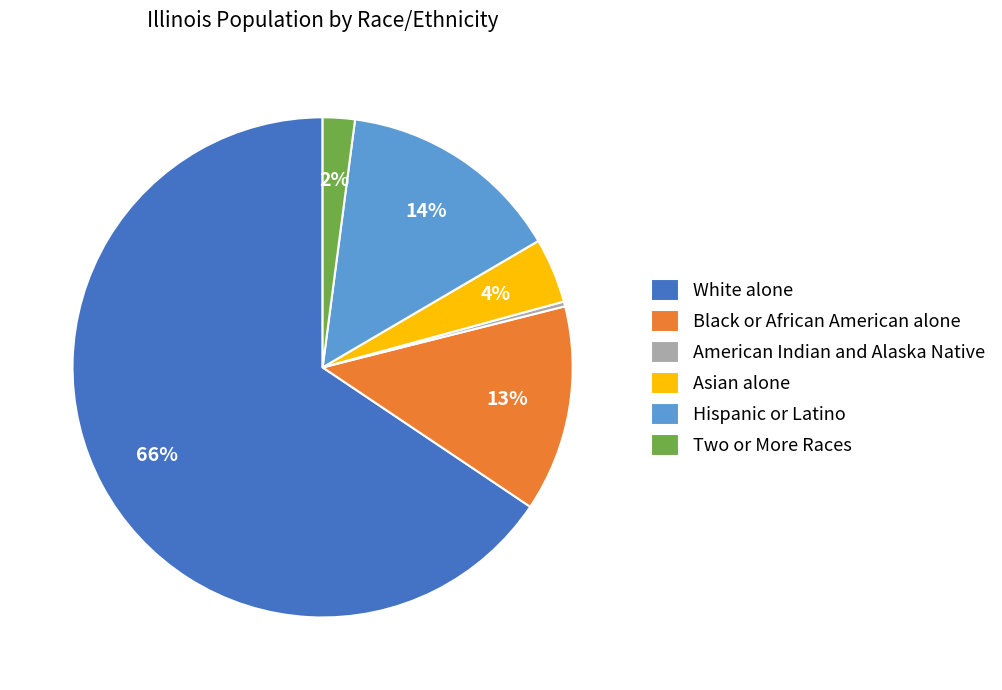

Rank the categories by value from highest to lowest.

White alone, Hispanic or Latino, Black or African American alone, Asian alone, Two or More Races, American Indian and Alaska Native